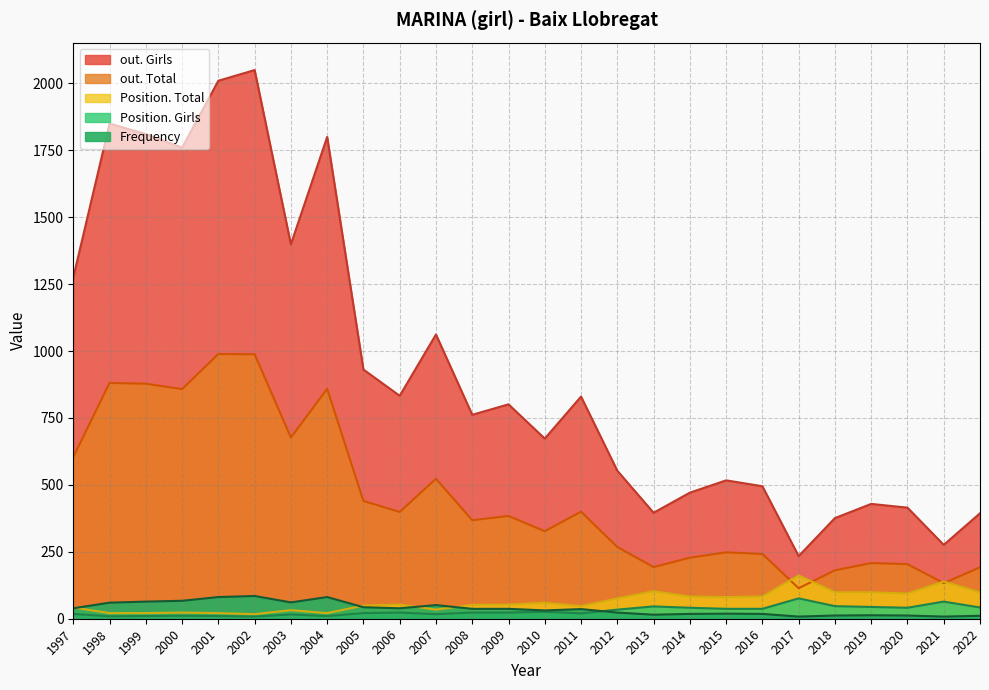

At which label does out. Total reach its minimum?

2017